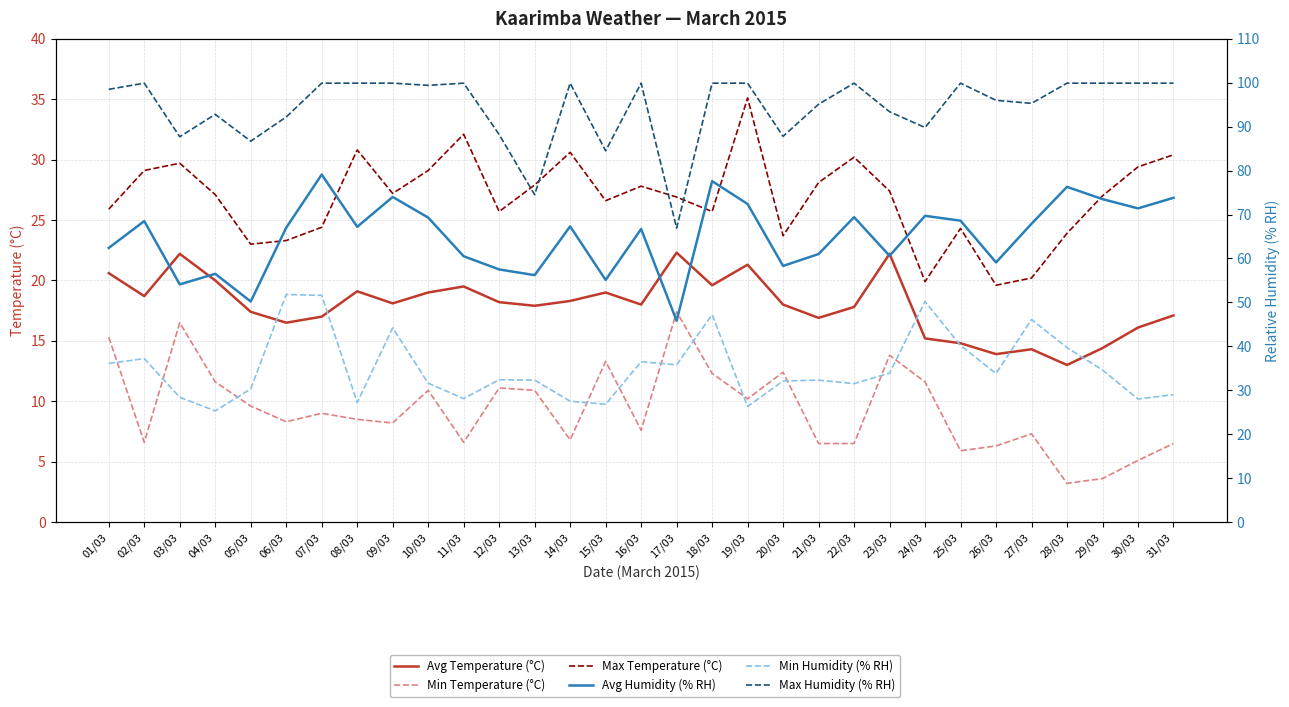

What are all the series names shown in the legend?

Avg Temperature (°C), Min Temperature (°C), Max Temperature (°C), Avg Humidity (% RH), Min Humidity (% RH), Max Humidity (% RH)